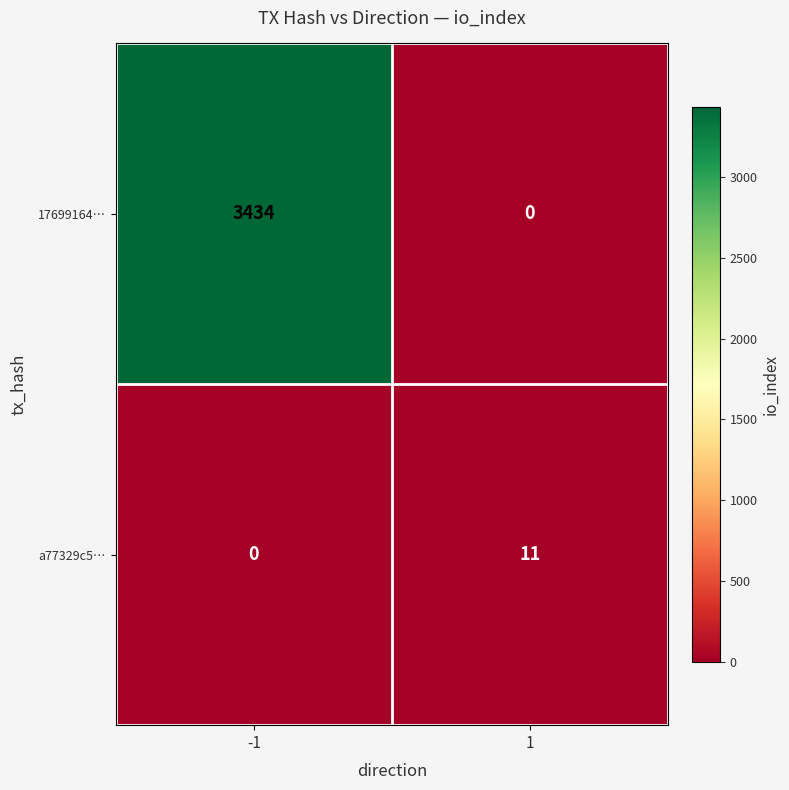

Count the number of categories in the chart.

2